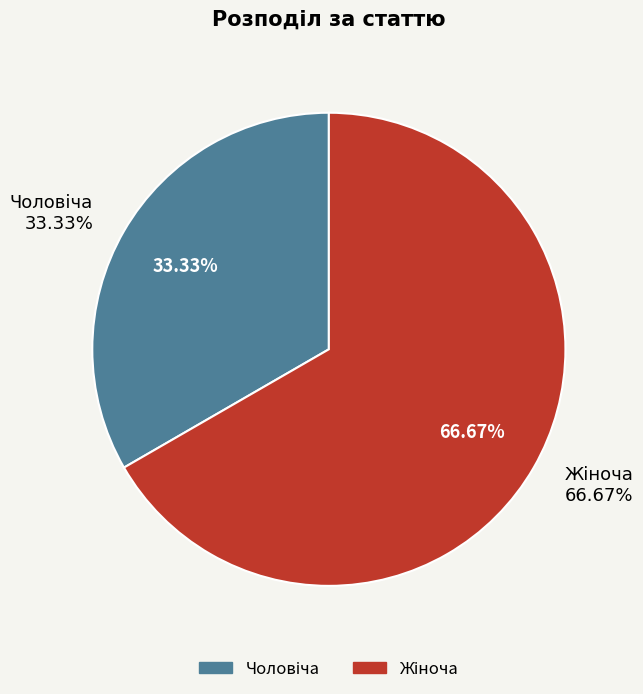

To the nearest percent, what percentage of the pie is Жіноча?

67%